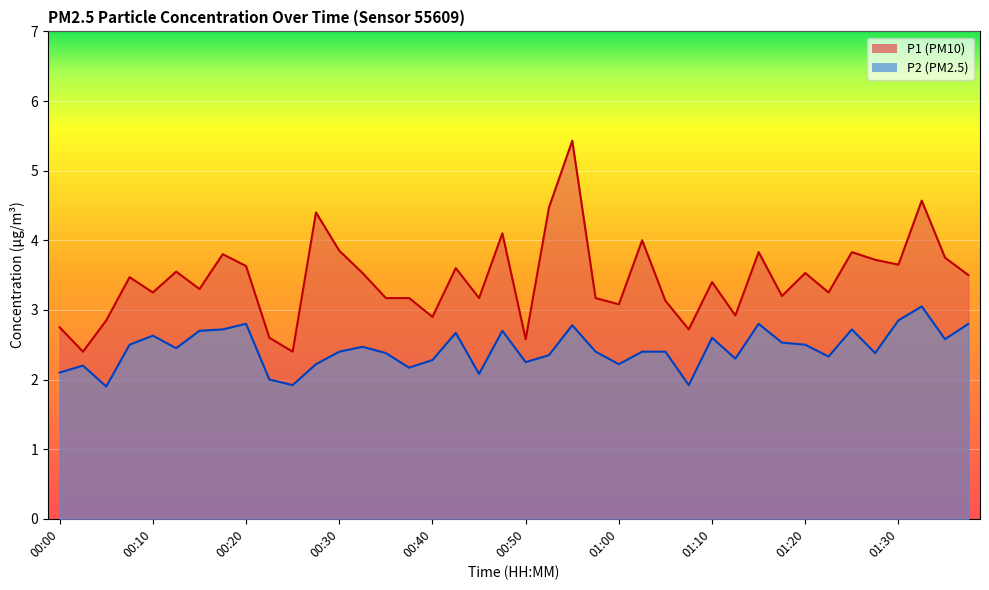

The value of P1 at 00:13 is 6.3. True or false?

False